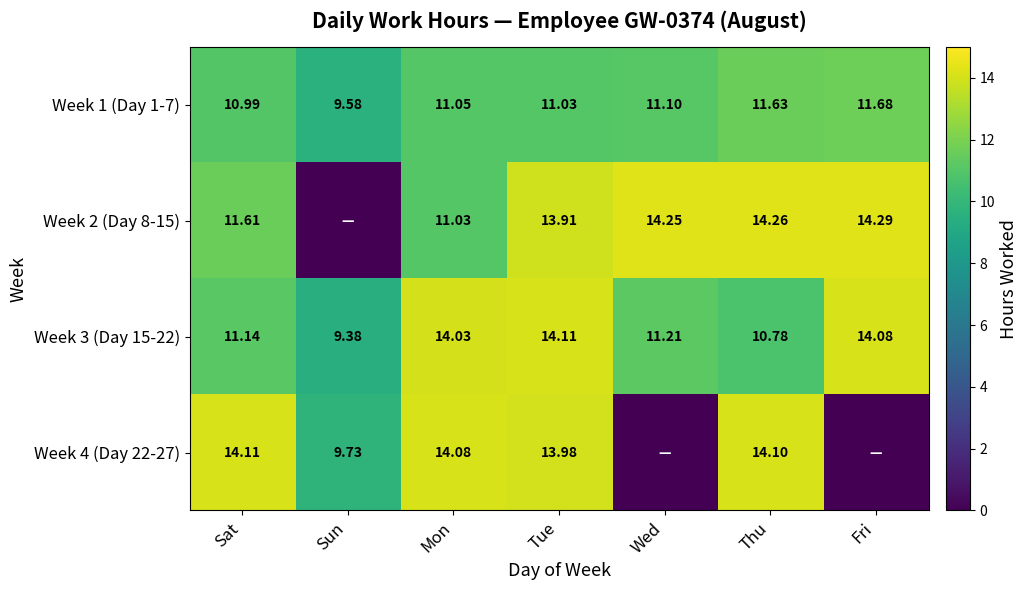

Which category has the lowest value in the Week 1 (Day 1-7) series?

Sun